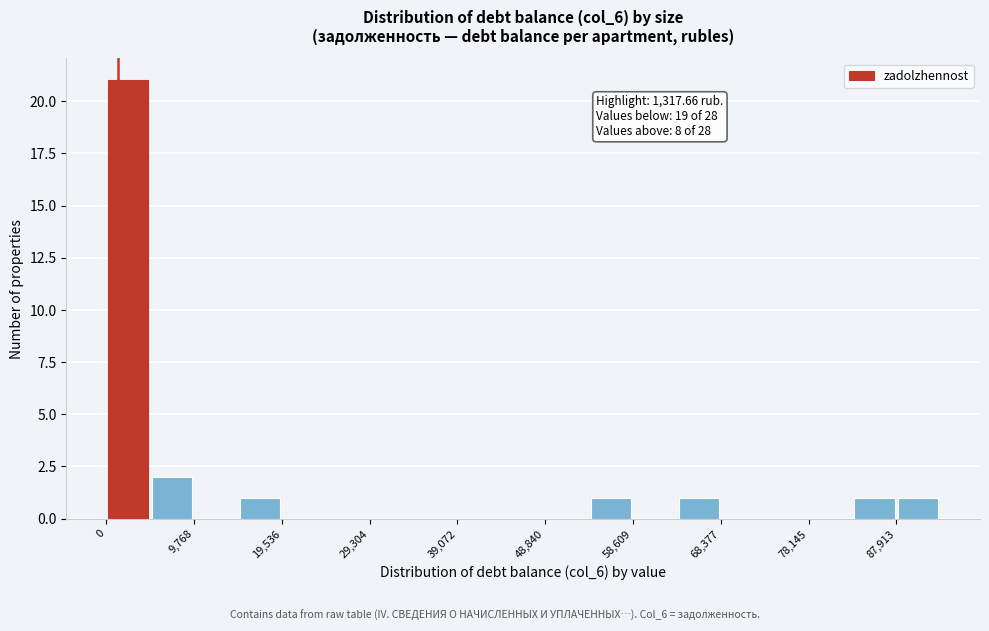

Which range on the x-axis has the tallest bar?

0 to 5000